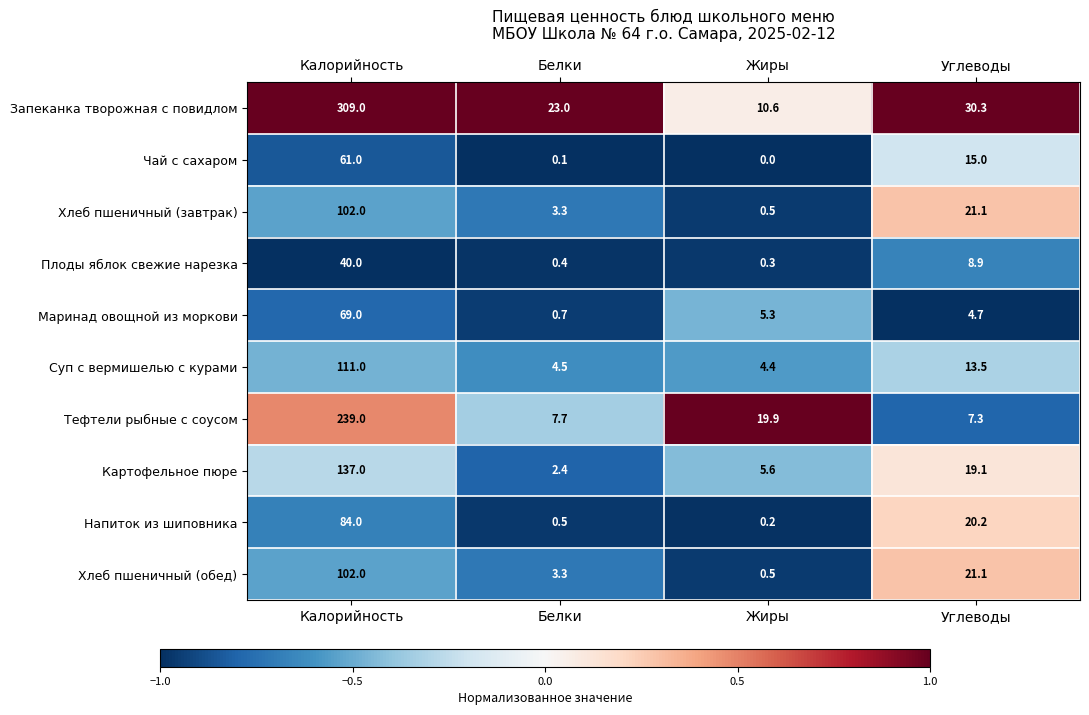

The Суп с вермишелью с курами series shows 4.4 at Жиры. True or false?

True